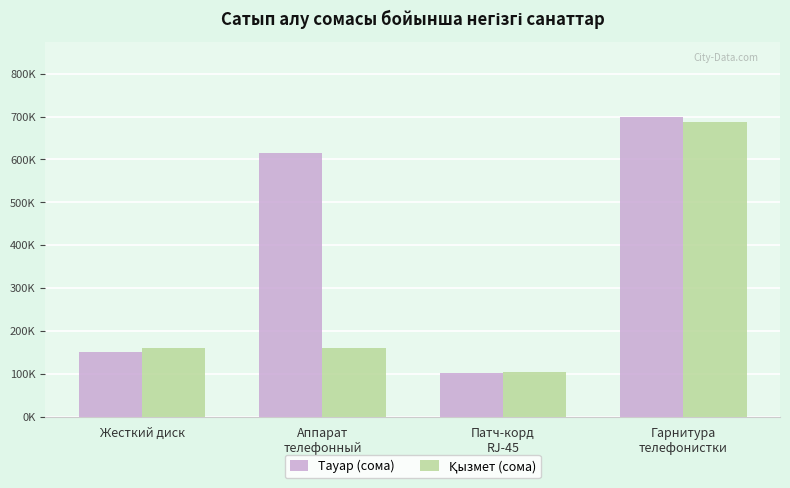

What is the highest value of the Тауар (сома) series?

700000.0